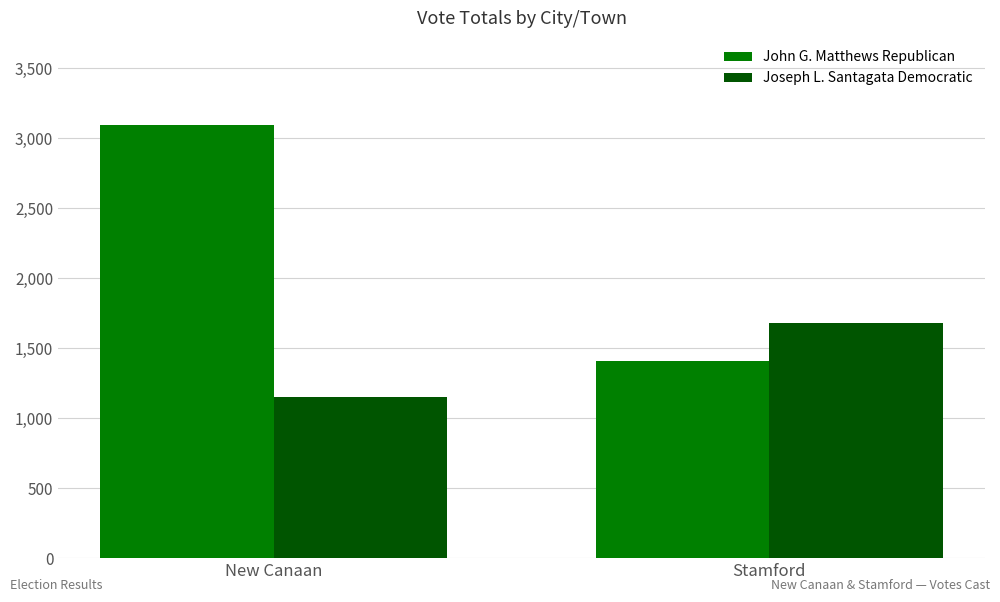

Reading right to left, list all the values displayed in this chart.

John G. Matthews Republican: 1407	3097
Joseph L. Santagata Democratic: 1678	1150